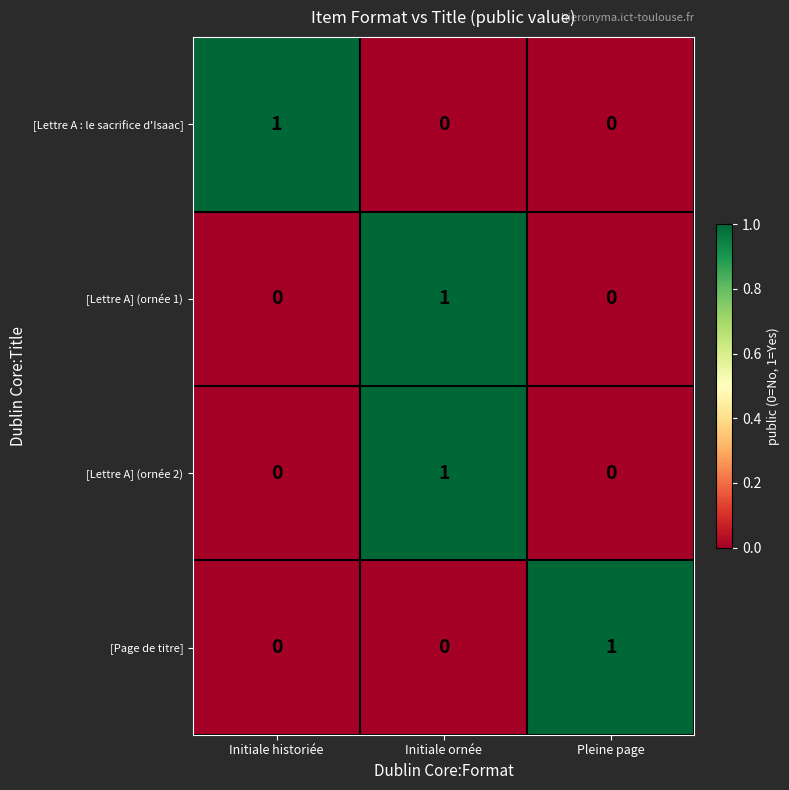

How many [Page de titre] values are between 0 and 1?

3